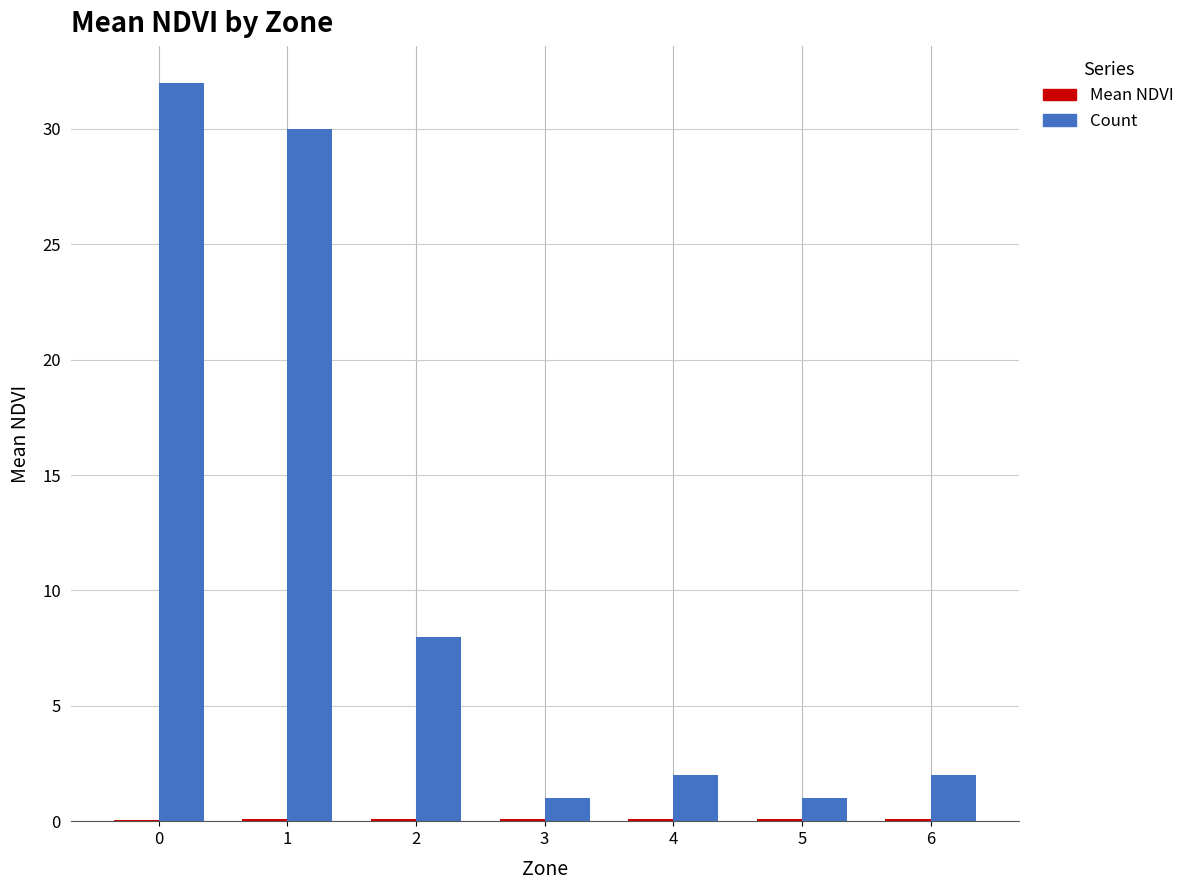

What is the sum of all Count values?

76.0